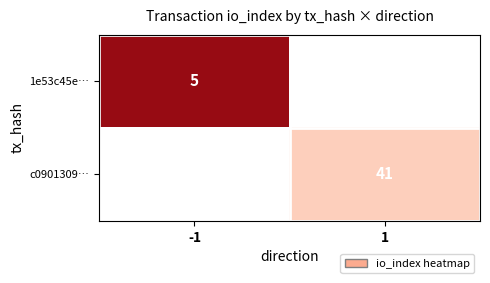

Where is 1e53c45e… nearest to the value 5?

-1